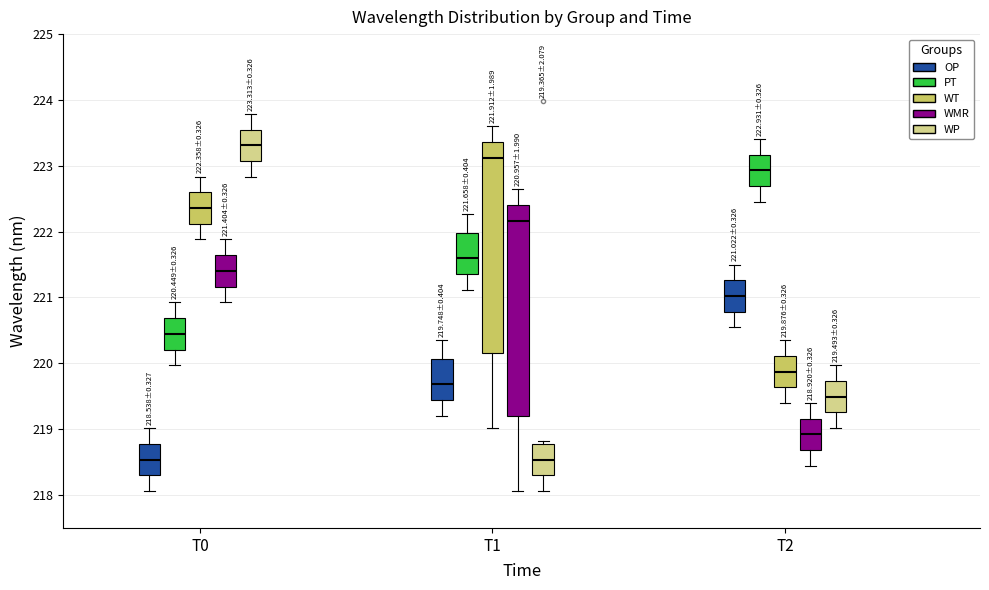

Which box's median line is the highest?

T0 (WP)